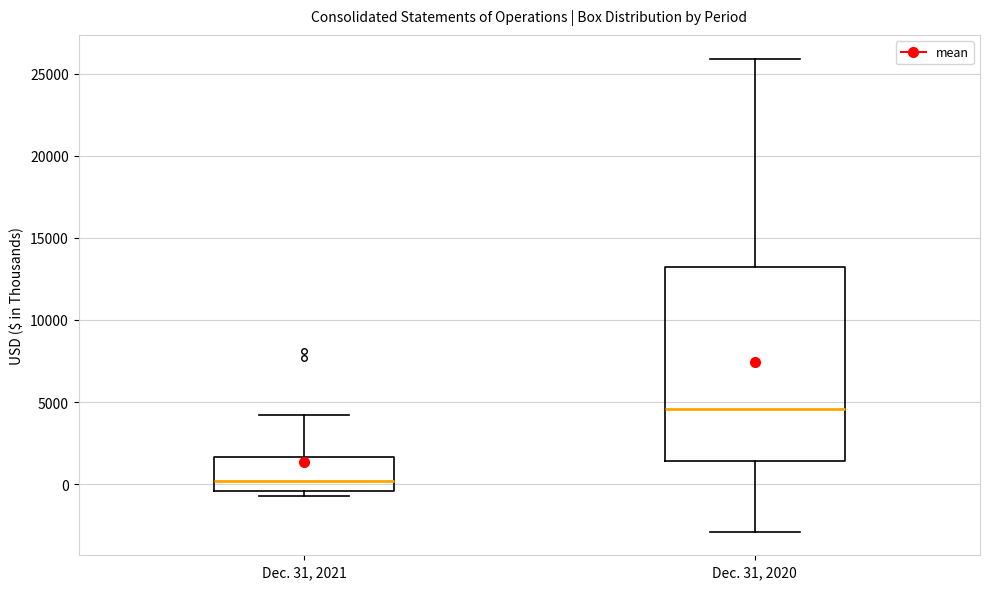

Which box's median line is the highest?

Dec. 31, 2020